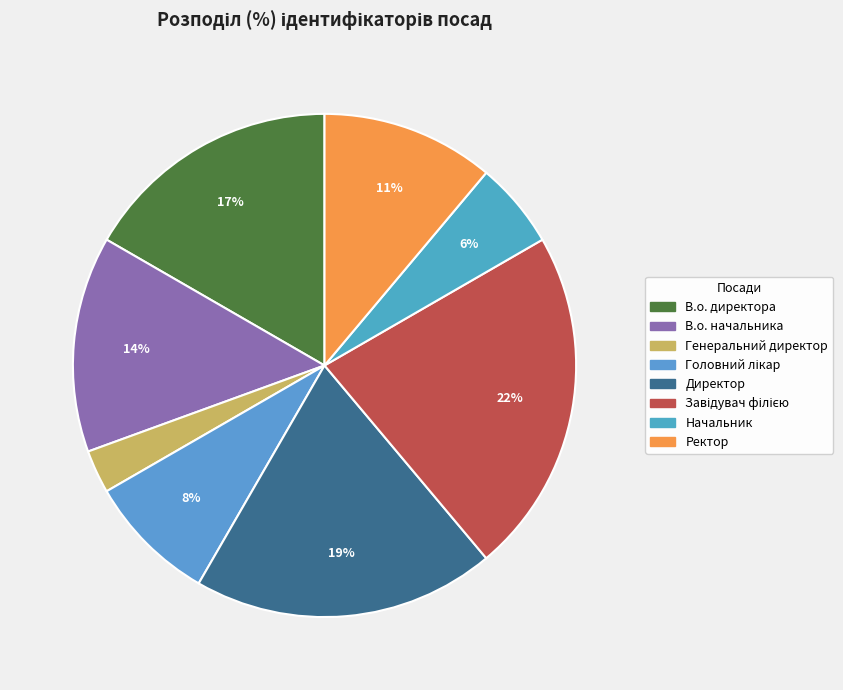

Count the number of slices in the pie.

8